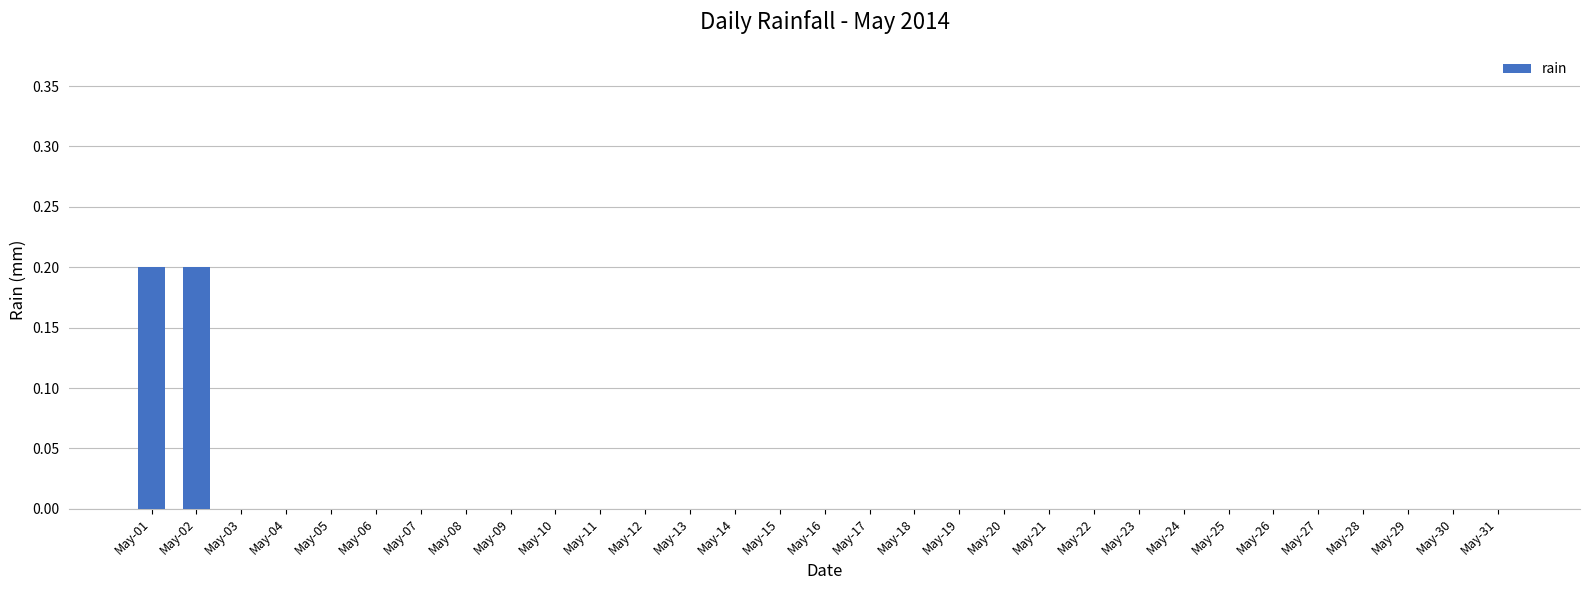

What is the sum of all values?

0.4